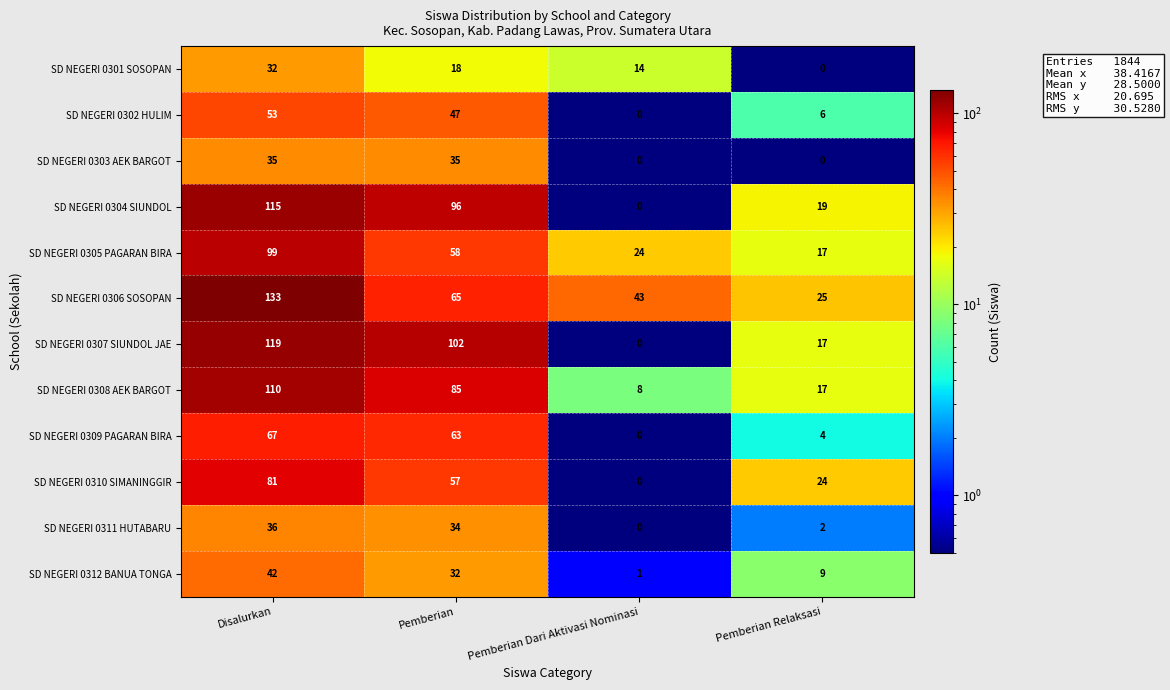

What is the greatest value displayed?

133